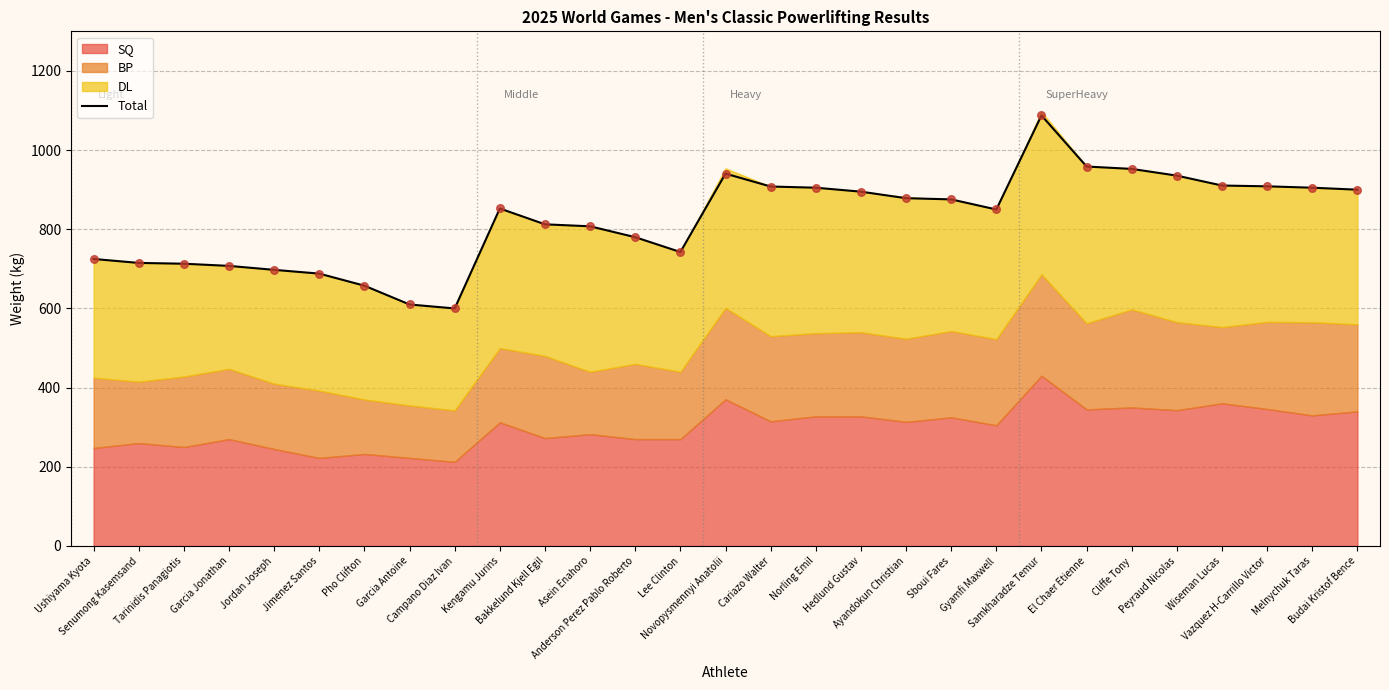

What is the ratio of the value at Cliffe Tony to the value at Sboui Fares?

1.1